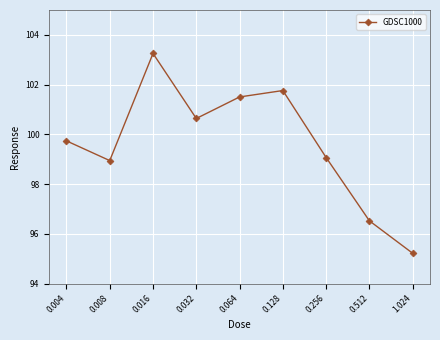

What is the change in value from 0.016 to 1.024?

-8.0